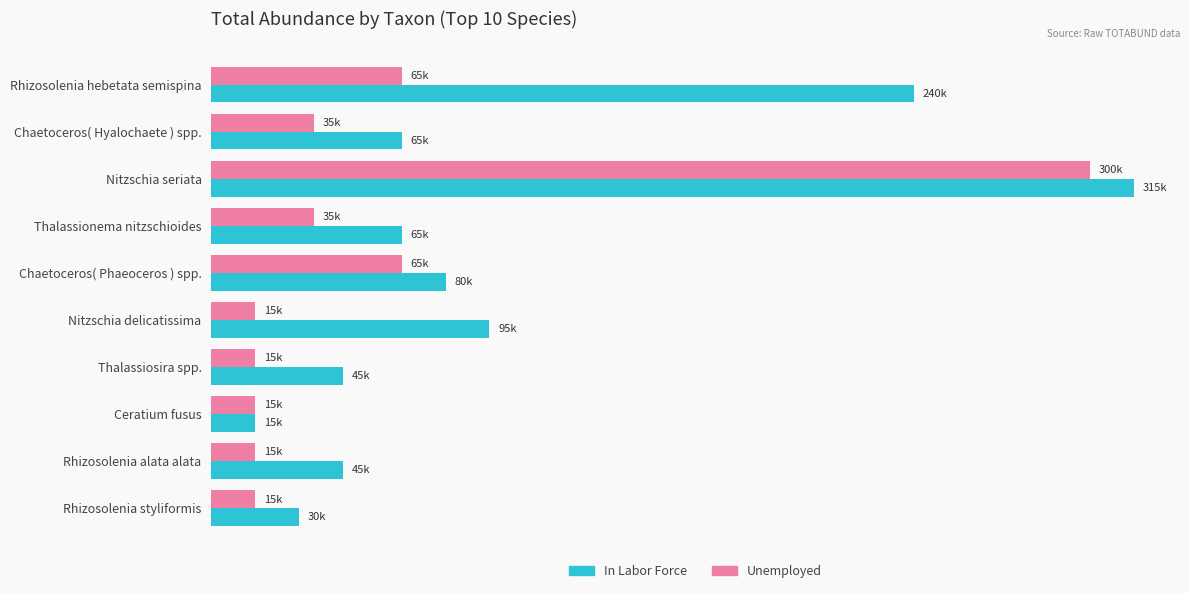

What is the value of the Unemployed bar at the 2nd from the left?

35000